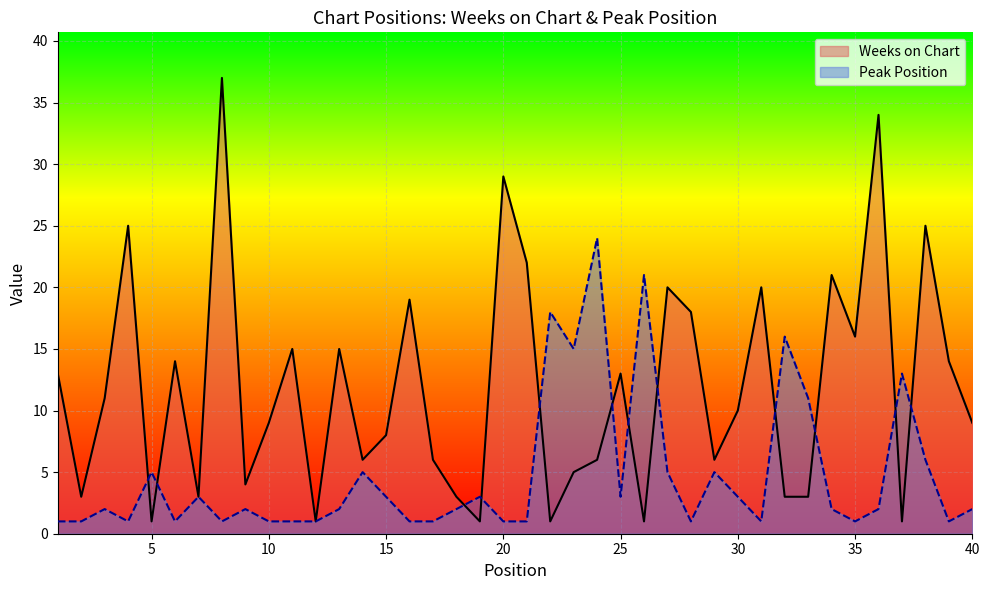

Which has a higher value, 15 or 39?

39